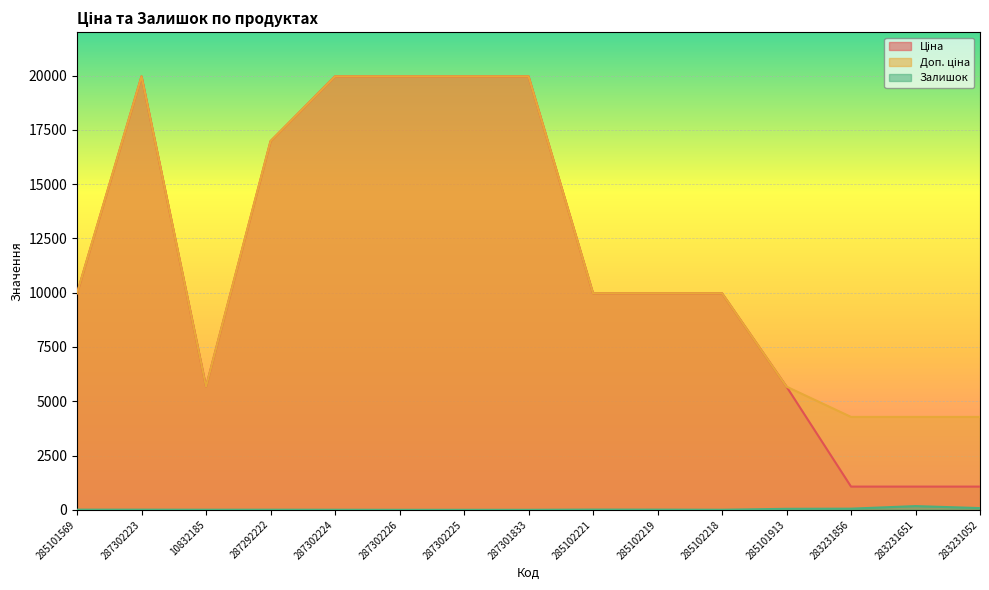

What is the maximum value shown in the chart?

19964.2